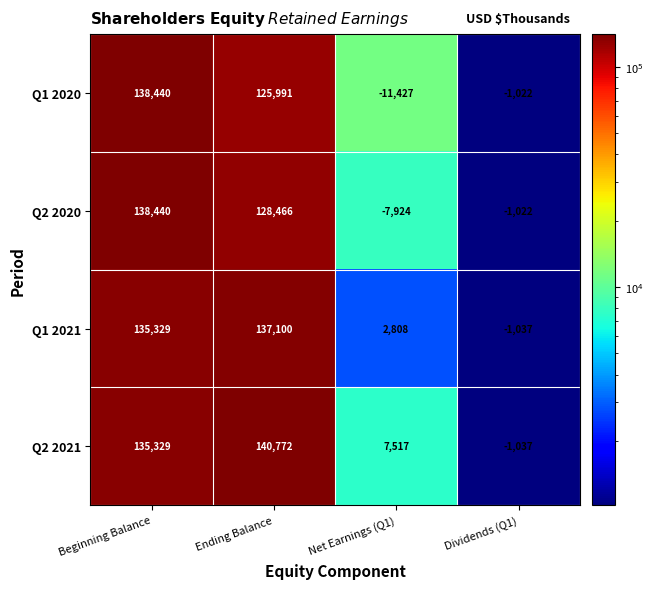

Which series has the largest total across all categories?

Q2 2021